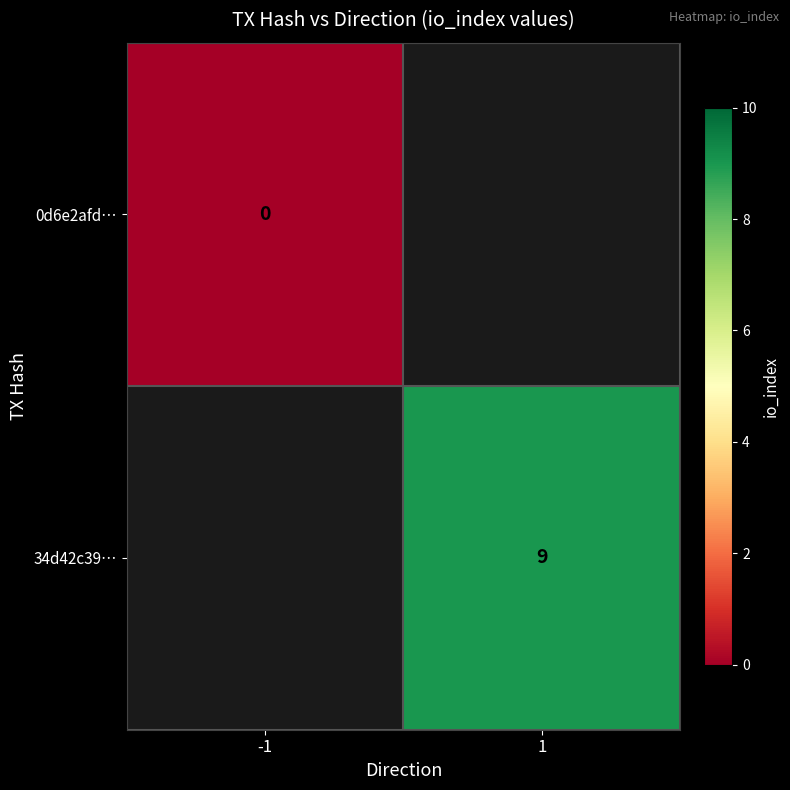

Is the value of 34d42c39… at 1 greater than the value of 0d6e2afd… at -1?

Yes